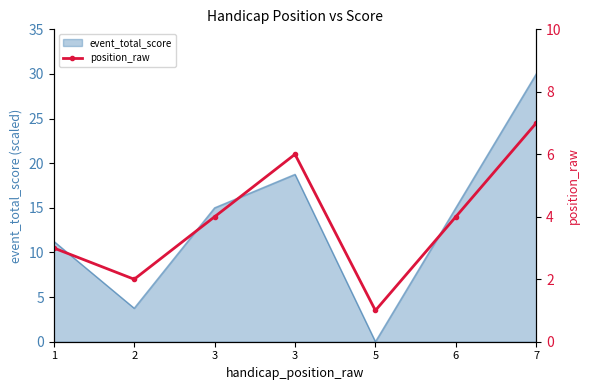

Which category has the highest value across all series?

7